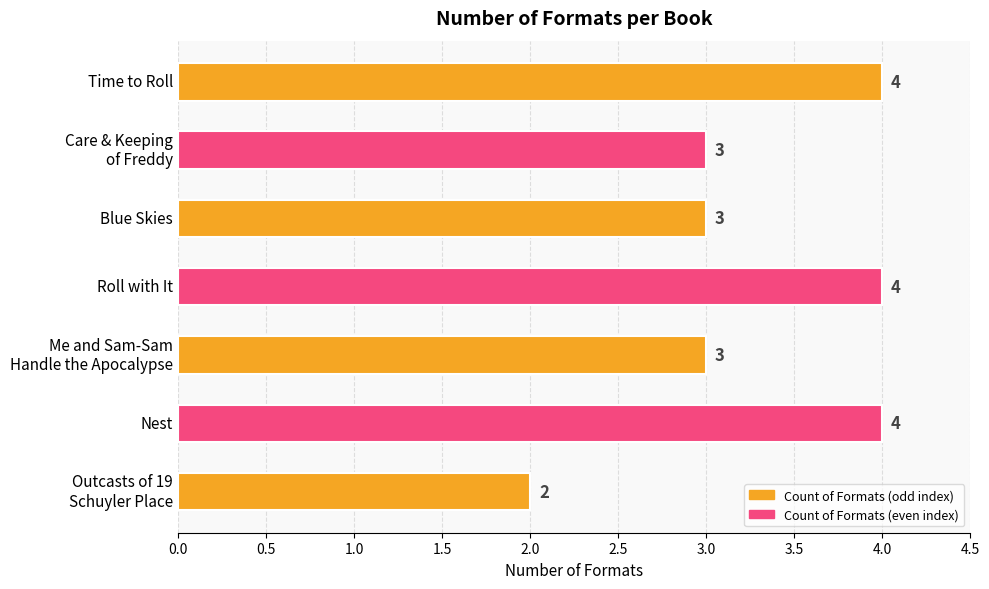

What is the difference between the maximum and minimum values?

2